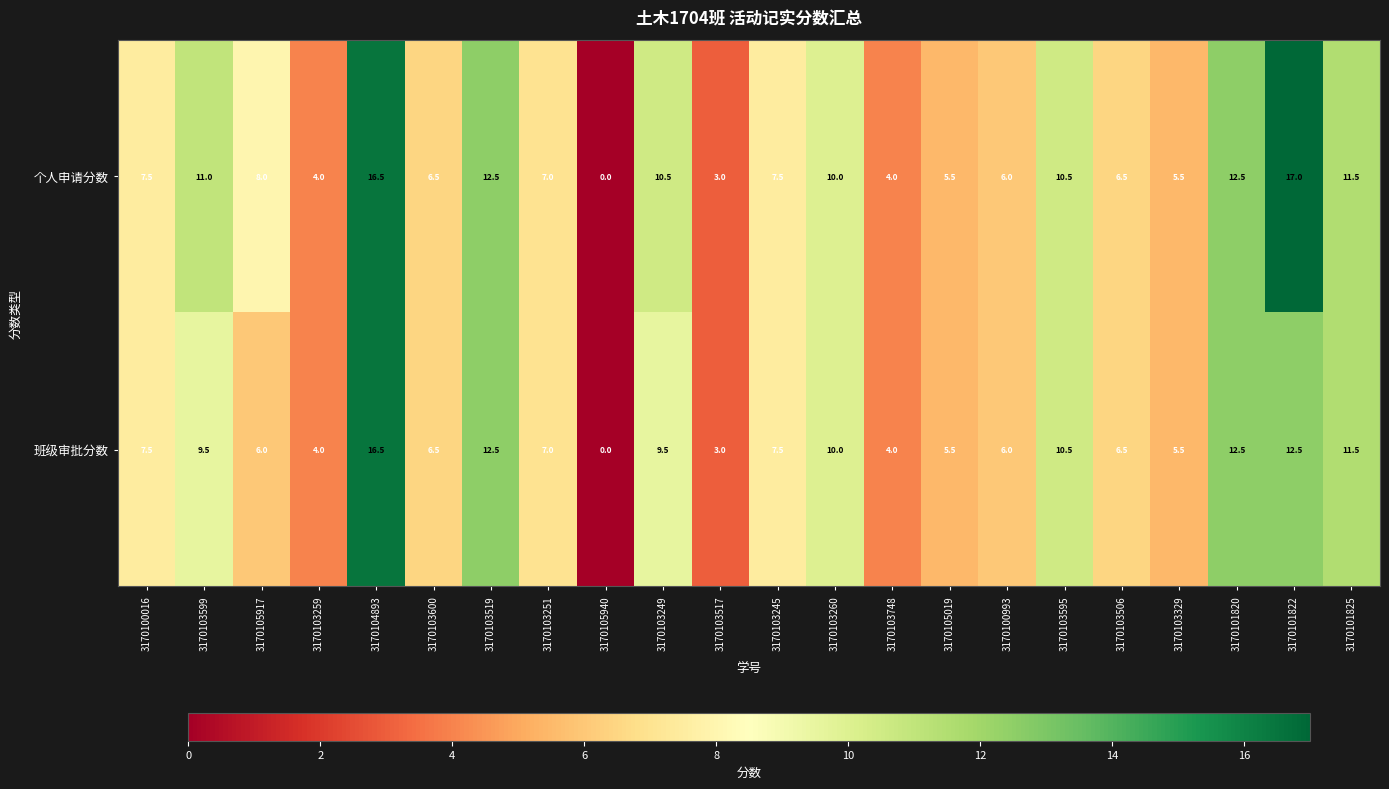

At how many categories does at least one series exceed 15?

2